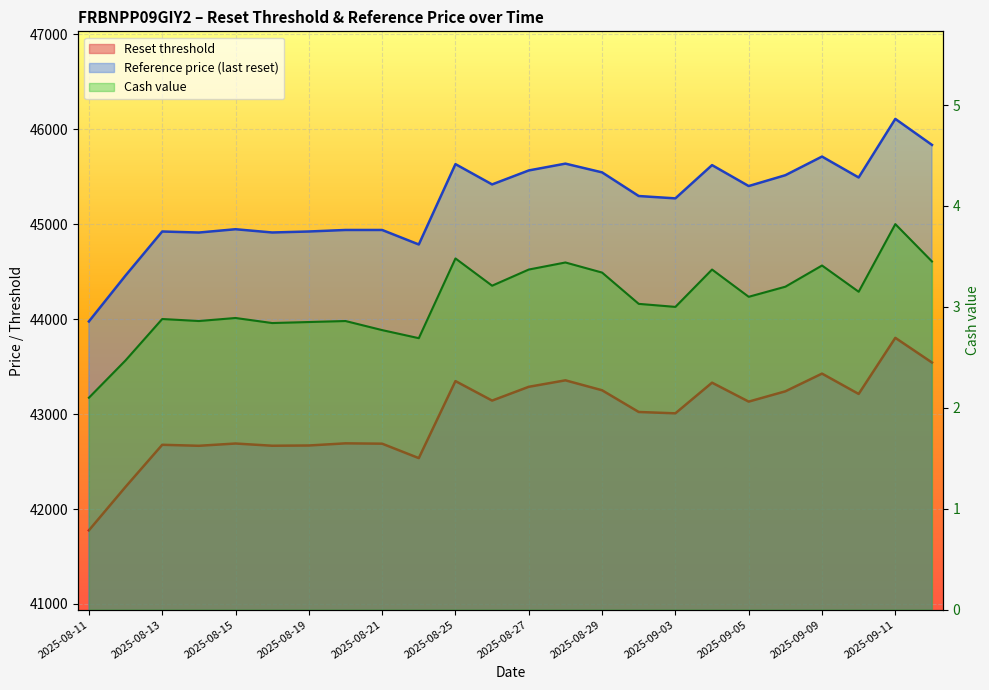

Is the value of Reset threshold at 2025-08-26 greater than the value of Reference price (last reset) at 2025-09-05?

No